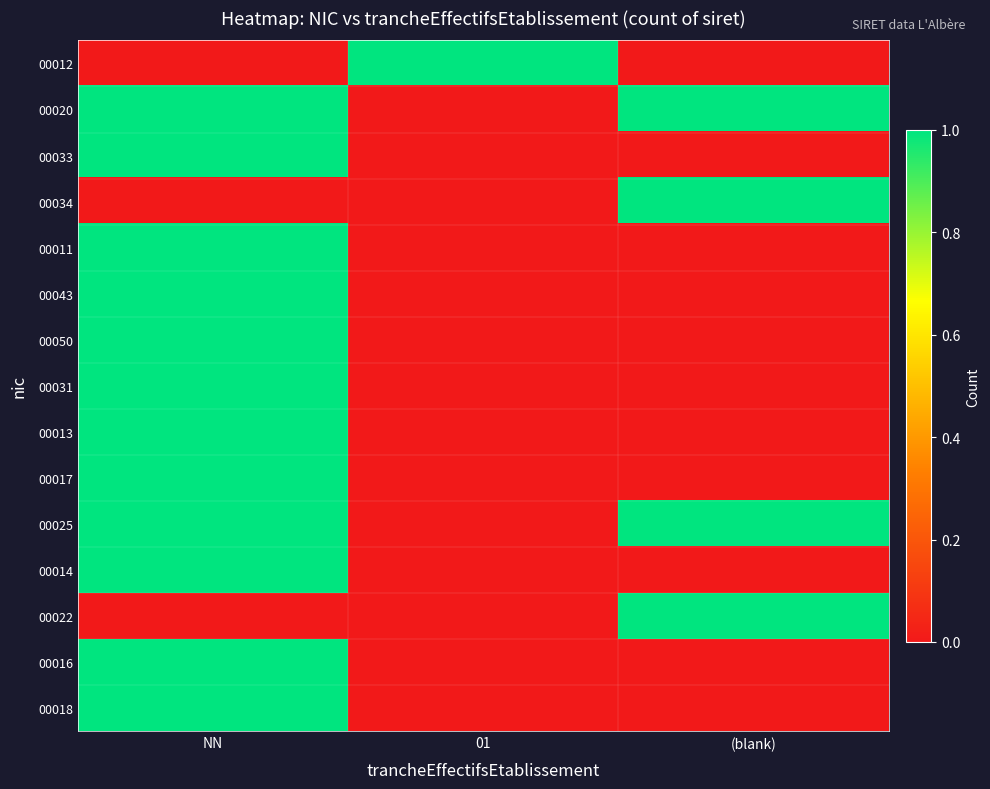

Which label corresponds to the largest value in the chart?

01